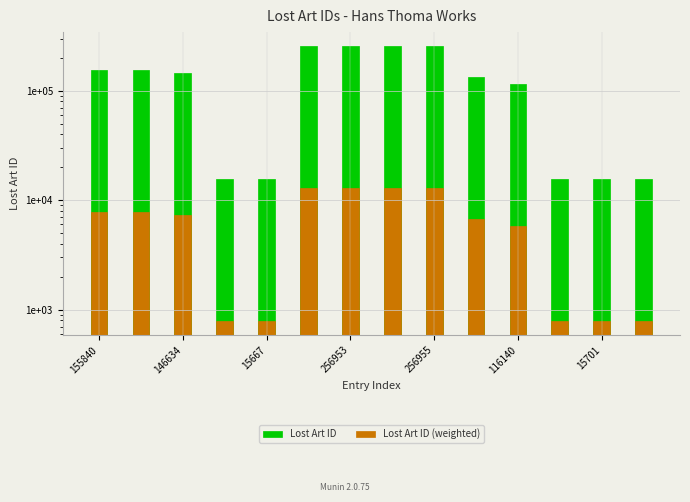

Which series has the largest total across all categories?

Lost Art ID